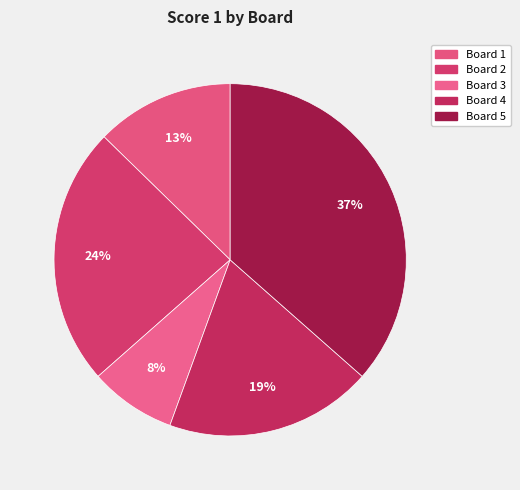

Rank the categories by value from highest to lowest.

Board 5, Board 2, Board 4, Board 1, Board 3